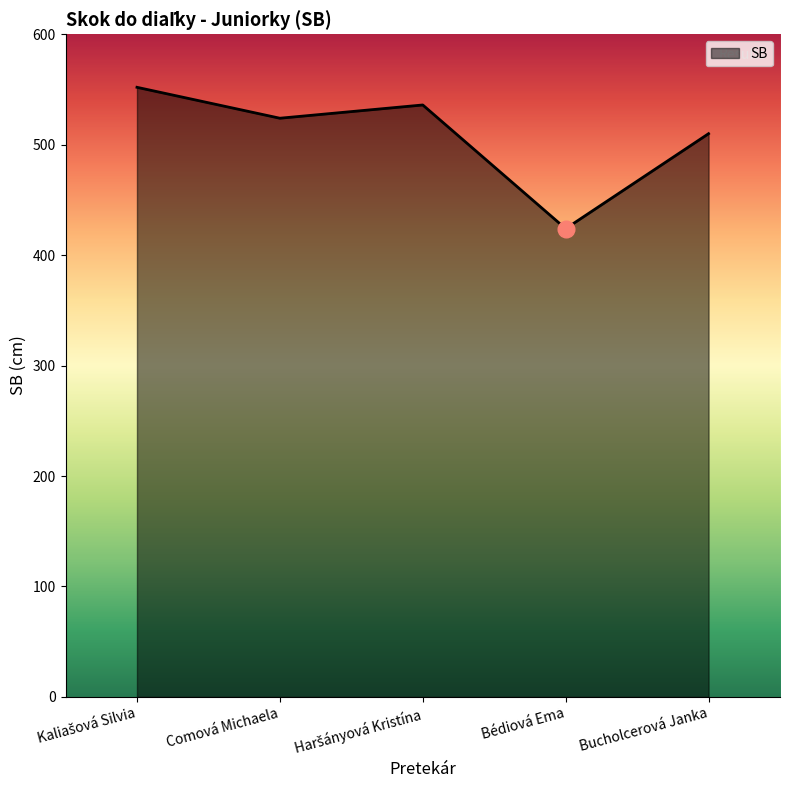

Is it true that the value at Bucholcerová Janka is 510?

True